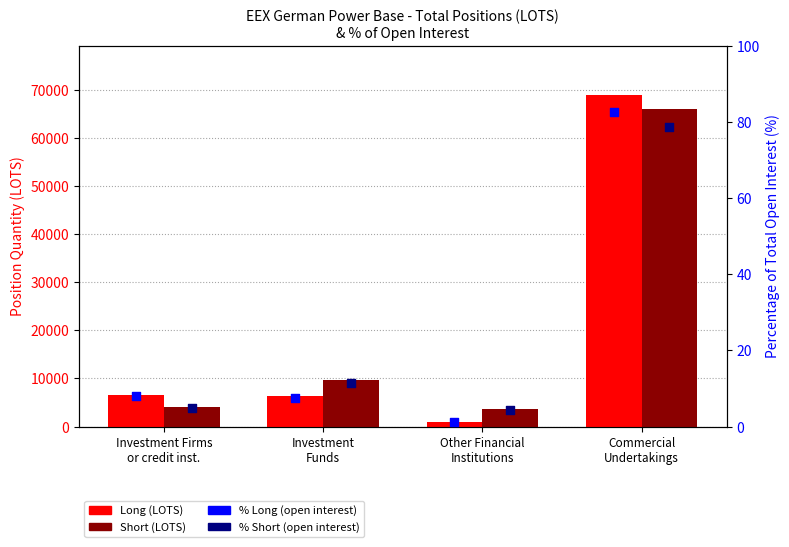

What is the total value across all series at Commercial
Undertakings?

134955.9